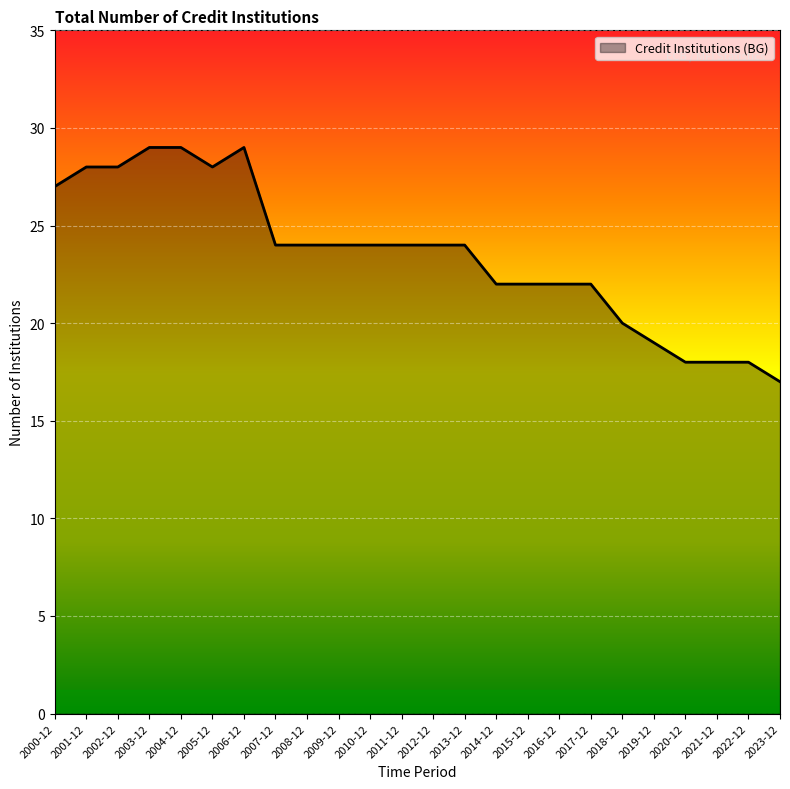

What is the minimum value shown in the chart?

17